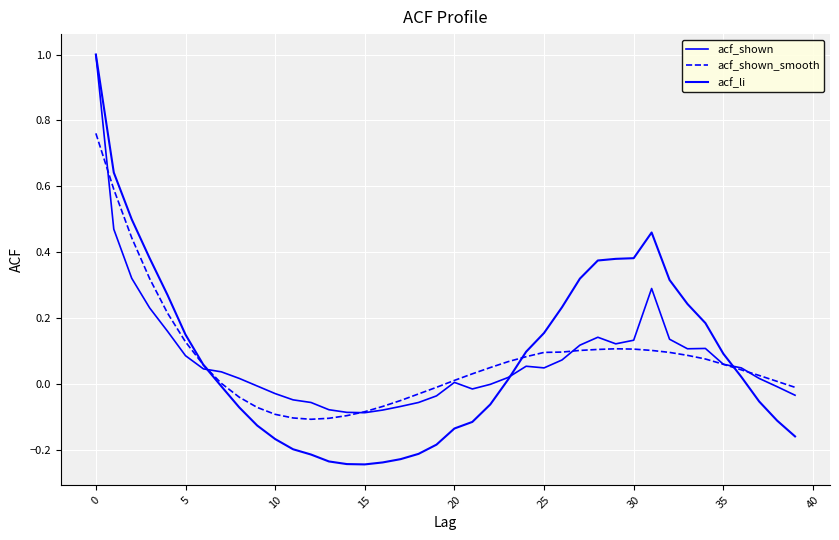

At how many categories does at least one series exceed 0?

28